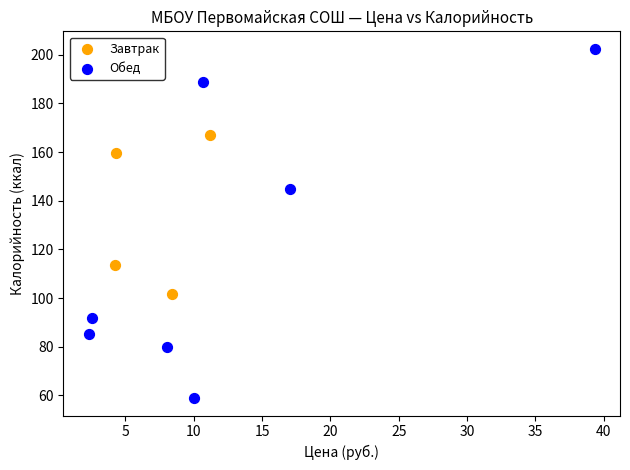

What are all the series names shown in the legend?

Завтрак, Обед